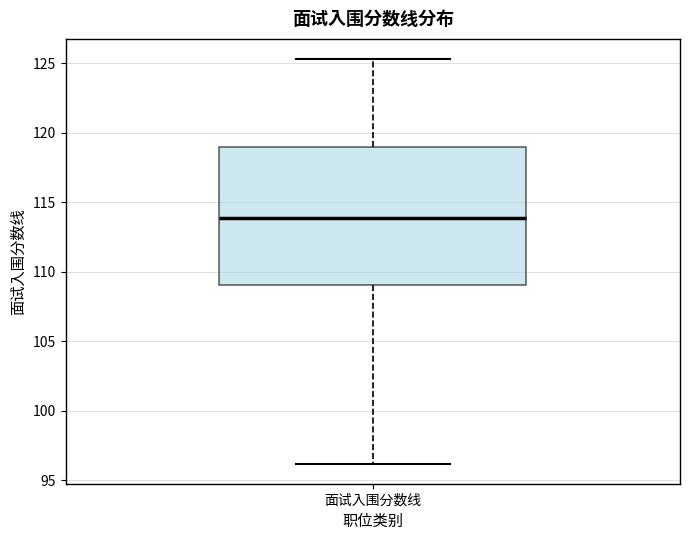

Where is the lower edge of the box for 面试入围分数线 on the y-axis? The values are not printed on the chart, so give them approximately, as read against the axis.

109.0